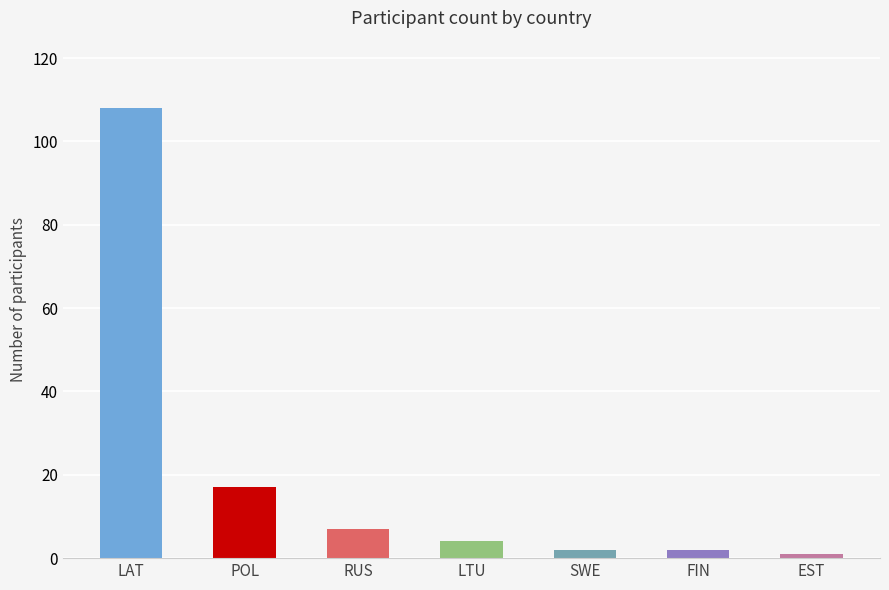

Which category has the highest value across all series?

LAT